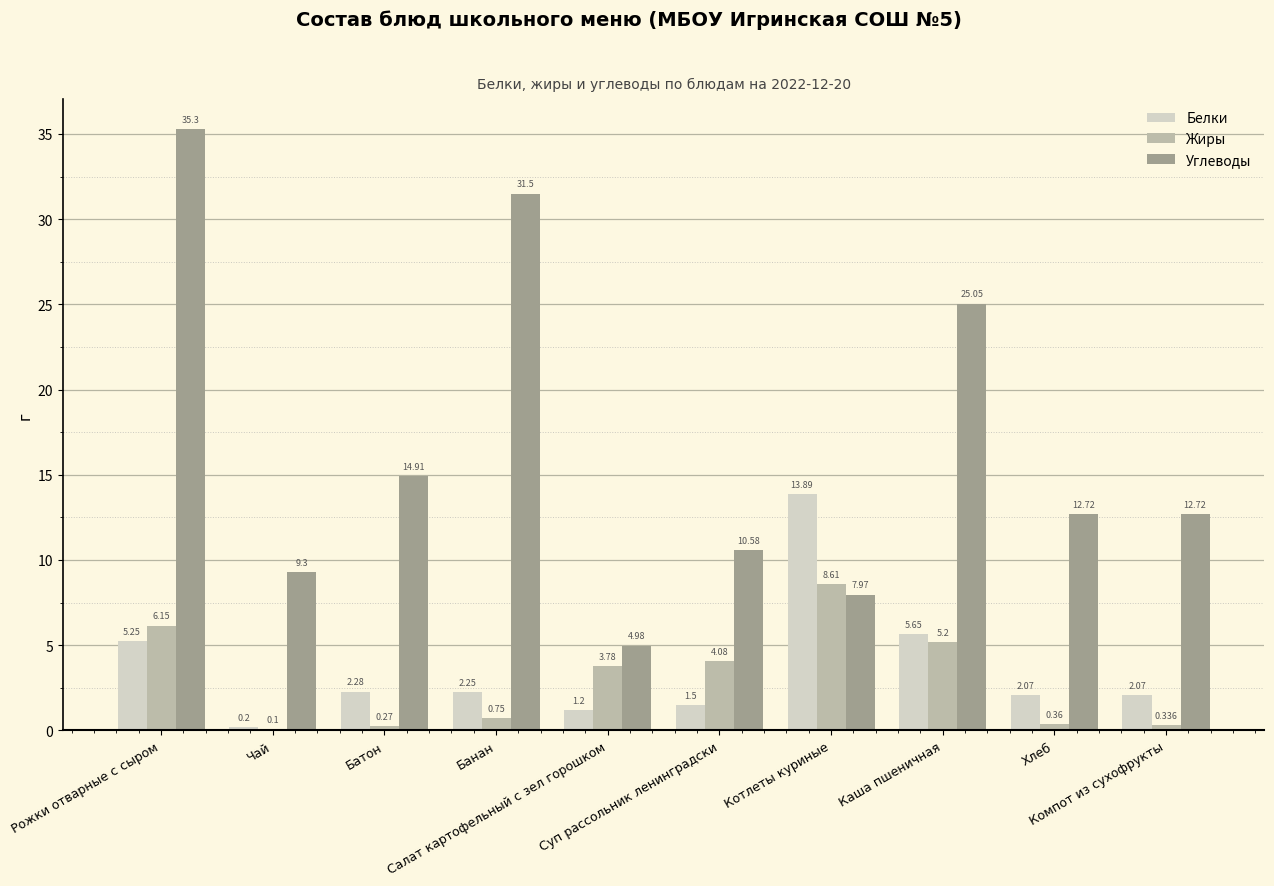

Which series has the largest total across all categories?

Углеводы